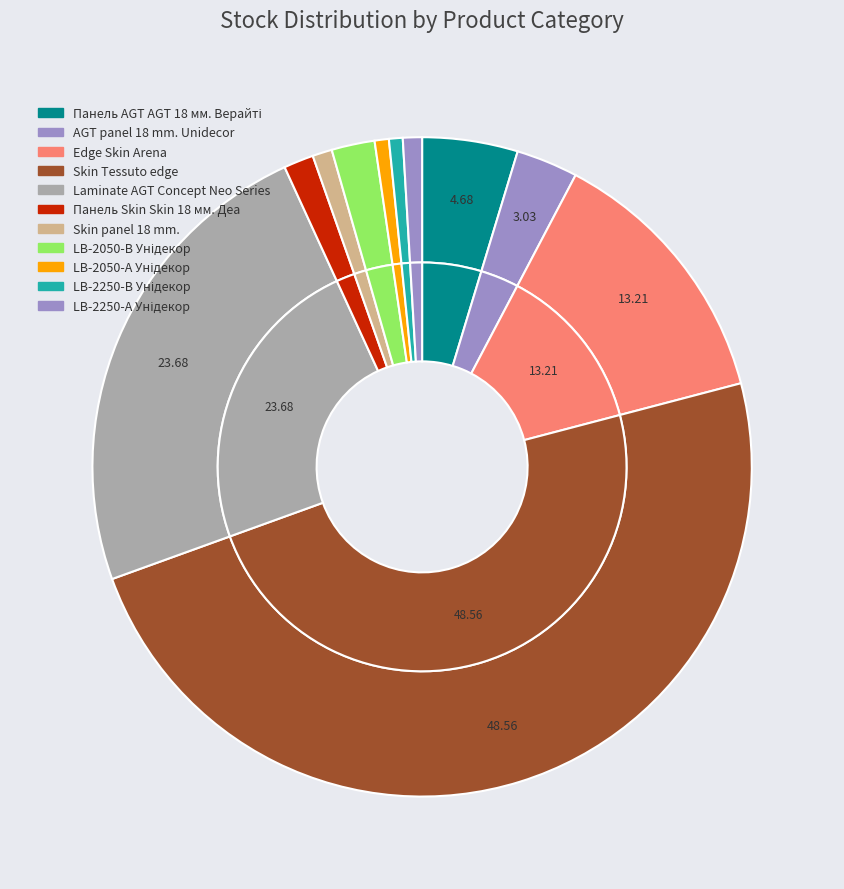

How many segments does this pie chart have?

11